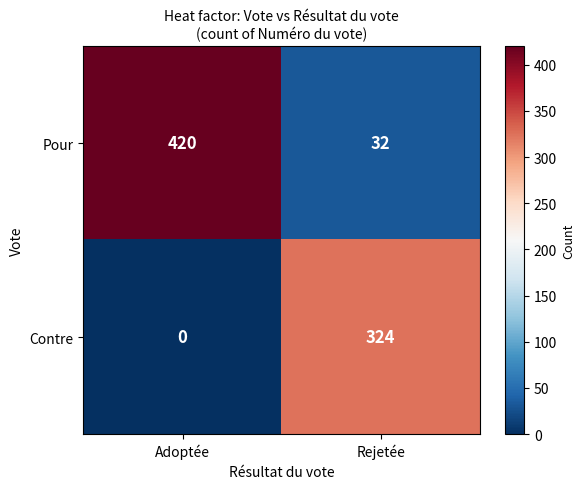

Reading left to right, list all the values displayed in this chart.

Pour: Adoptée=420	Rejetée=32
Contre: Adoptée=0	Rejetée=324